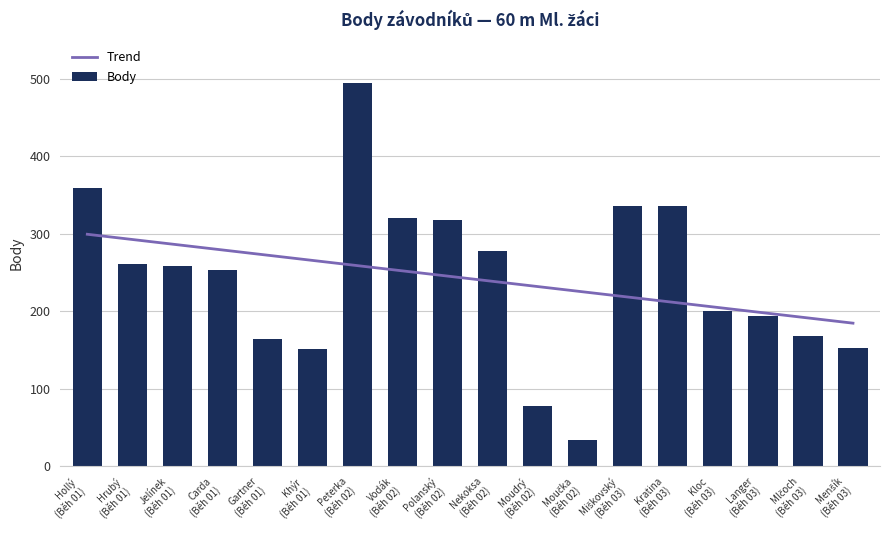

What is the difference between the second highest and second lowest values in the Body series?

281